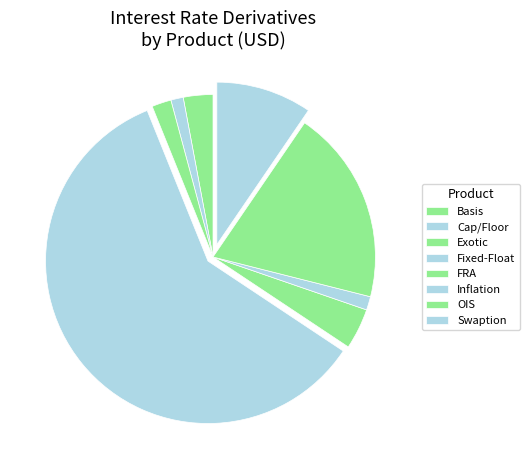

Count the number of slices in the pie.

8